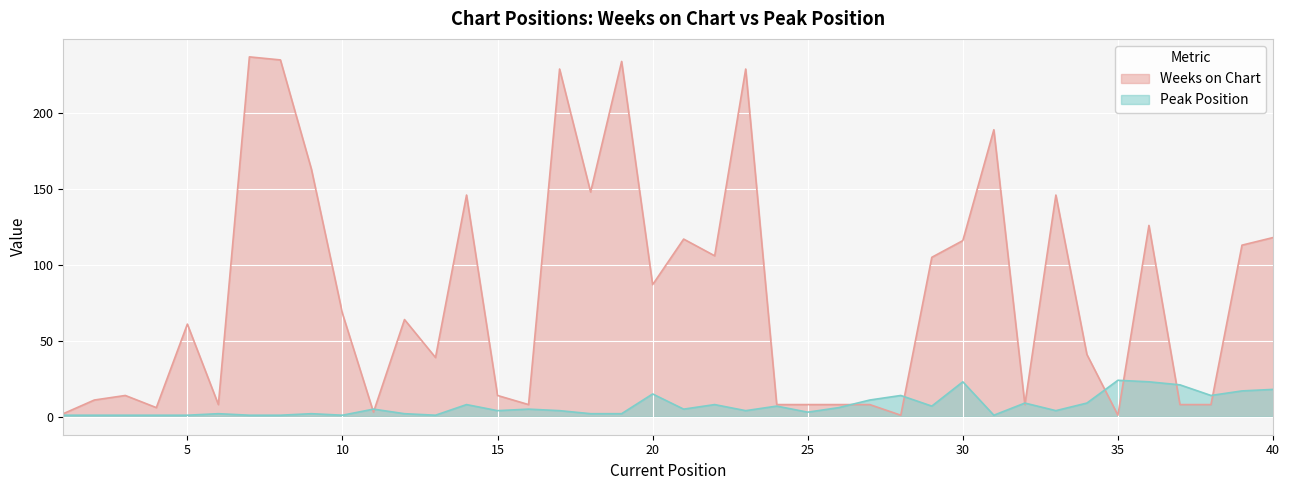

What is the difference between the Weeks on Chart values at 35 and 24?

7